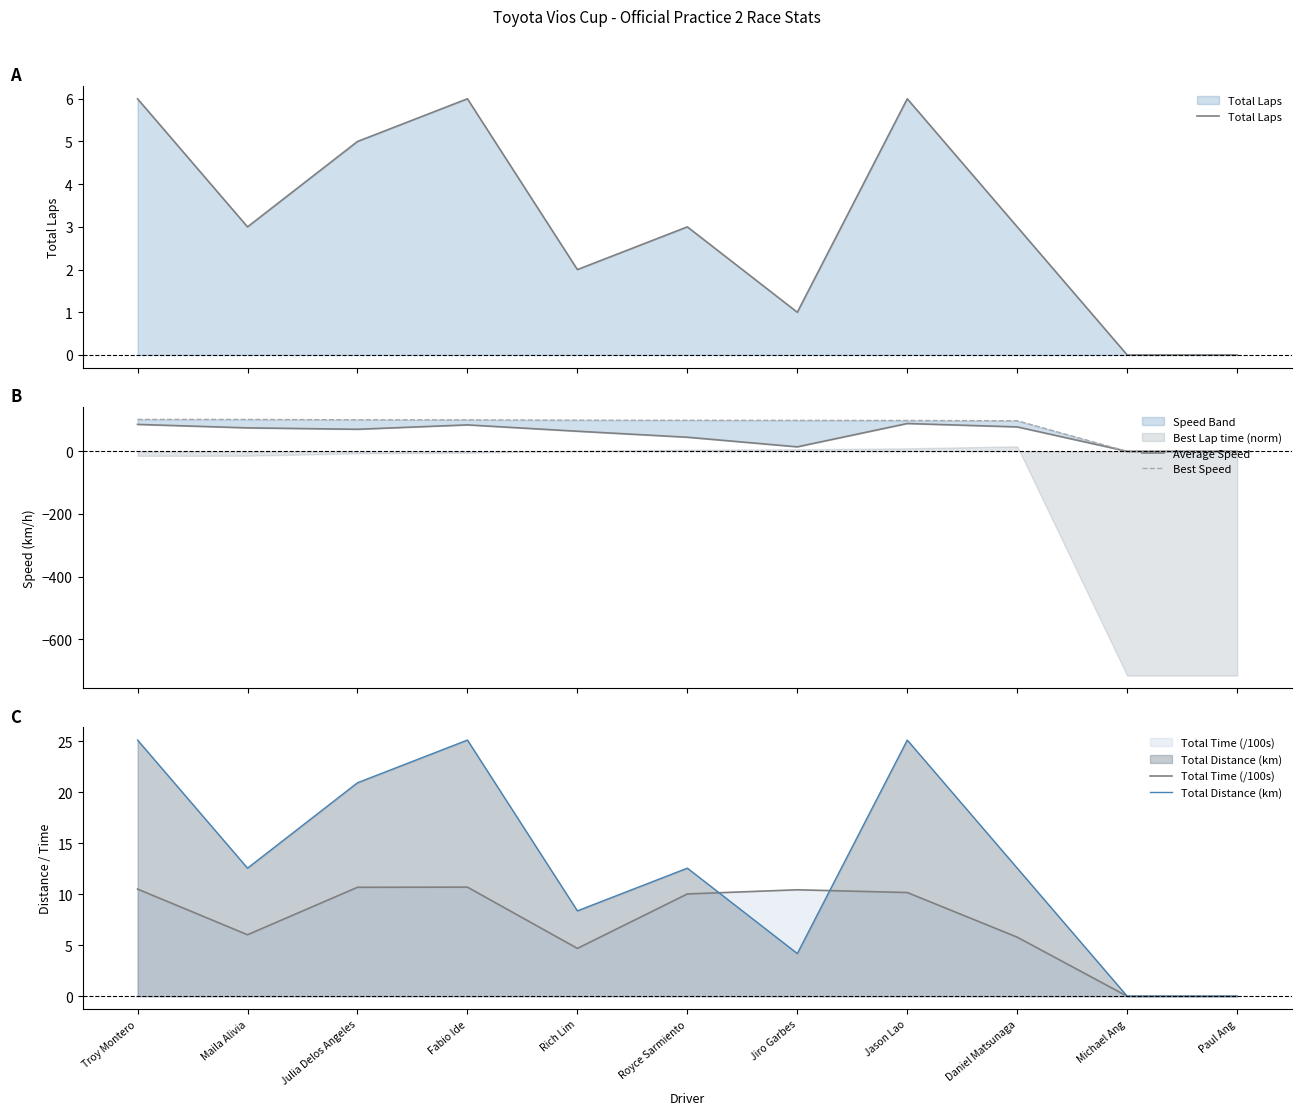

What is the difference between the maximum and minimum values in the Best Speed series?

102.0